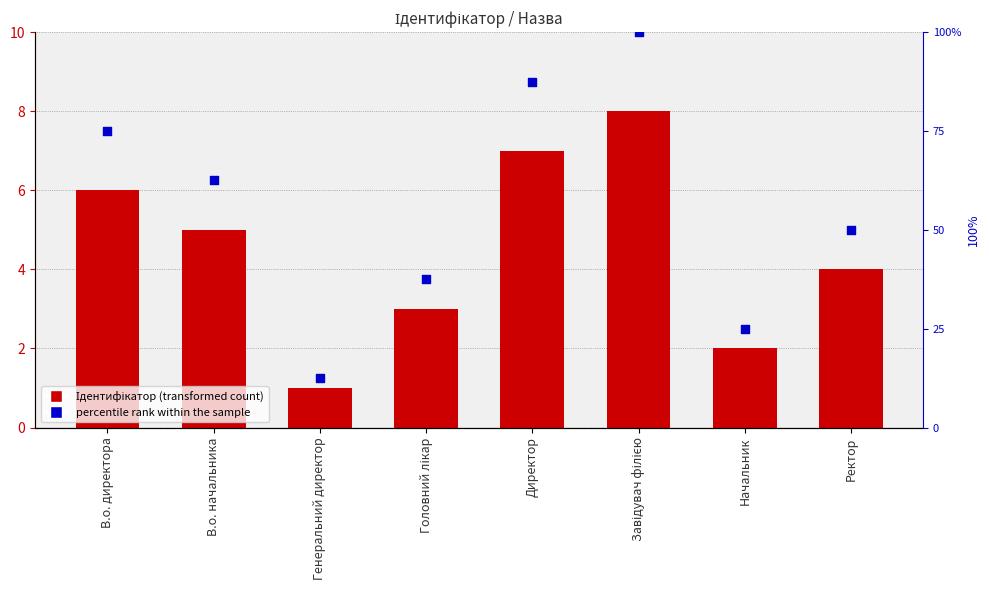

Which series has the largest total across all categories?

percentile rank within the sample